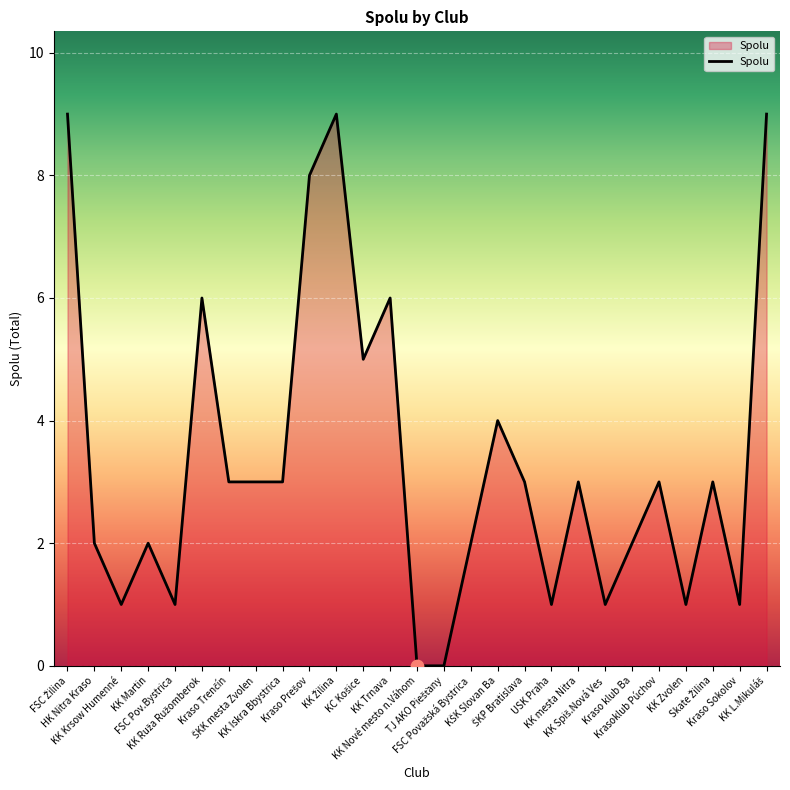

What is the difference between the maximum and minimum values?

9